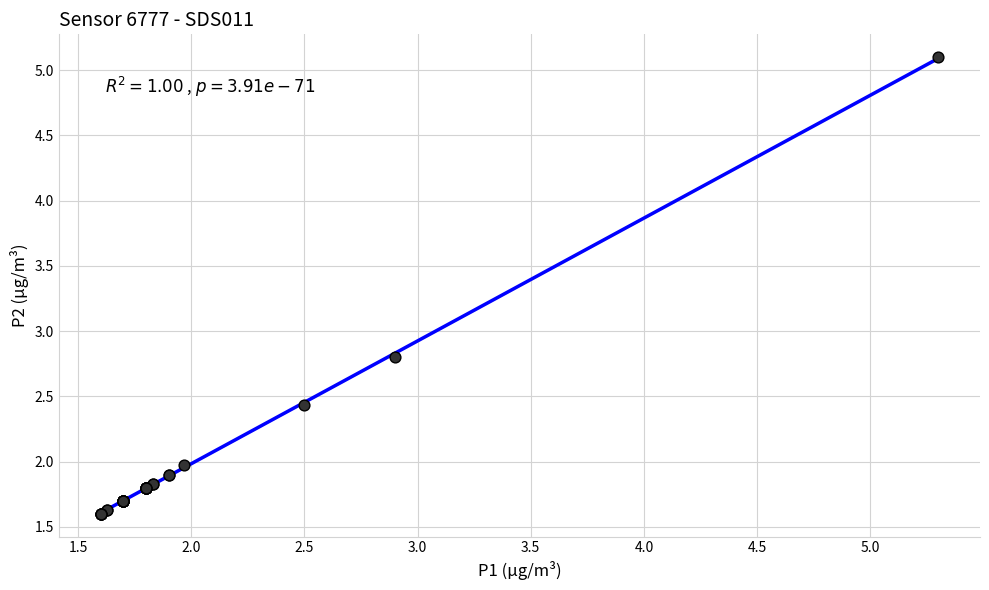

What Y value in the scatter plot is closest to 3?

2.8